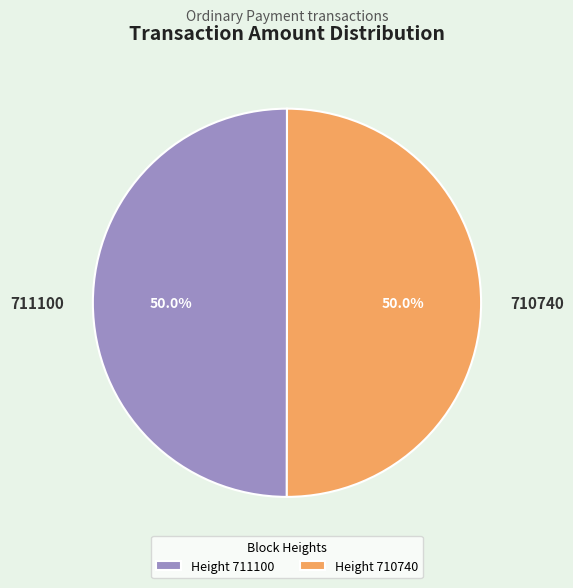

To the nearest percent, what percentage of the pie is 711100?

50%